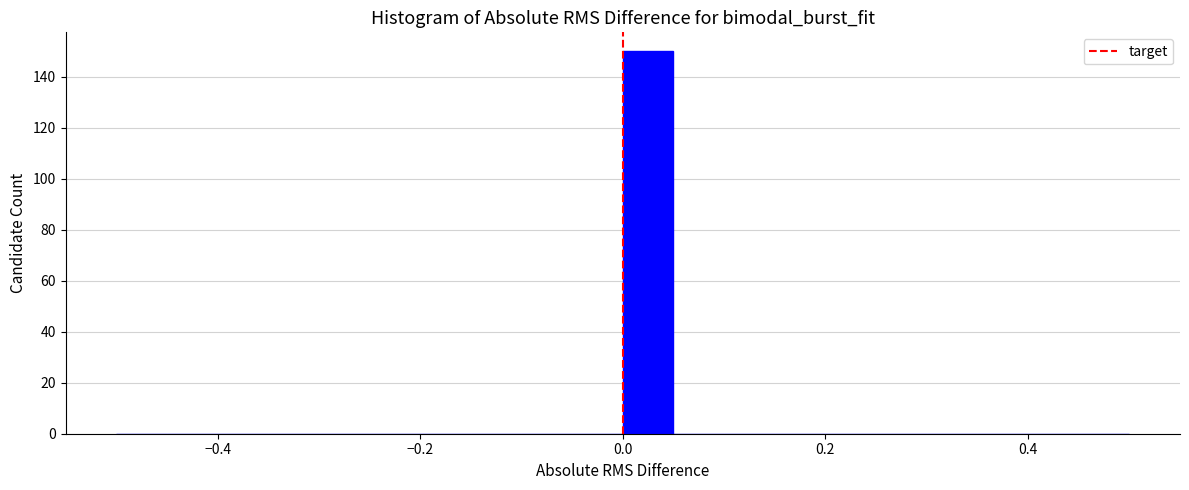

Around what value on the x-axis is the tallest bar? Give the approximate position of its centre, as read against the axis.

0.02